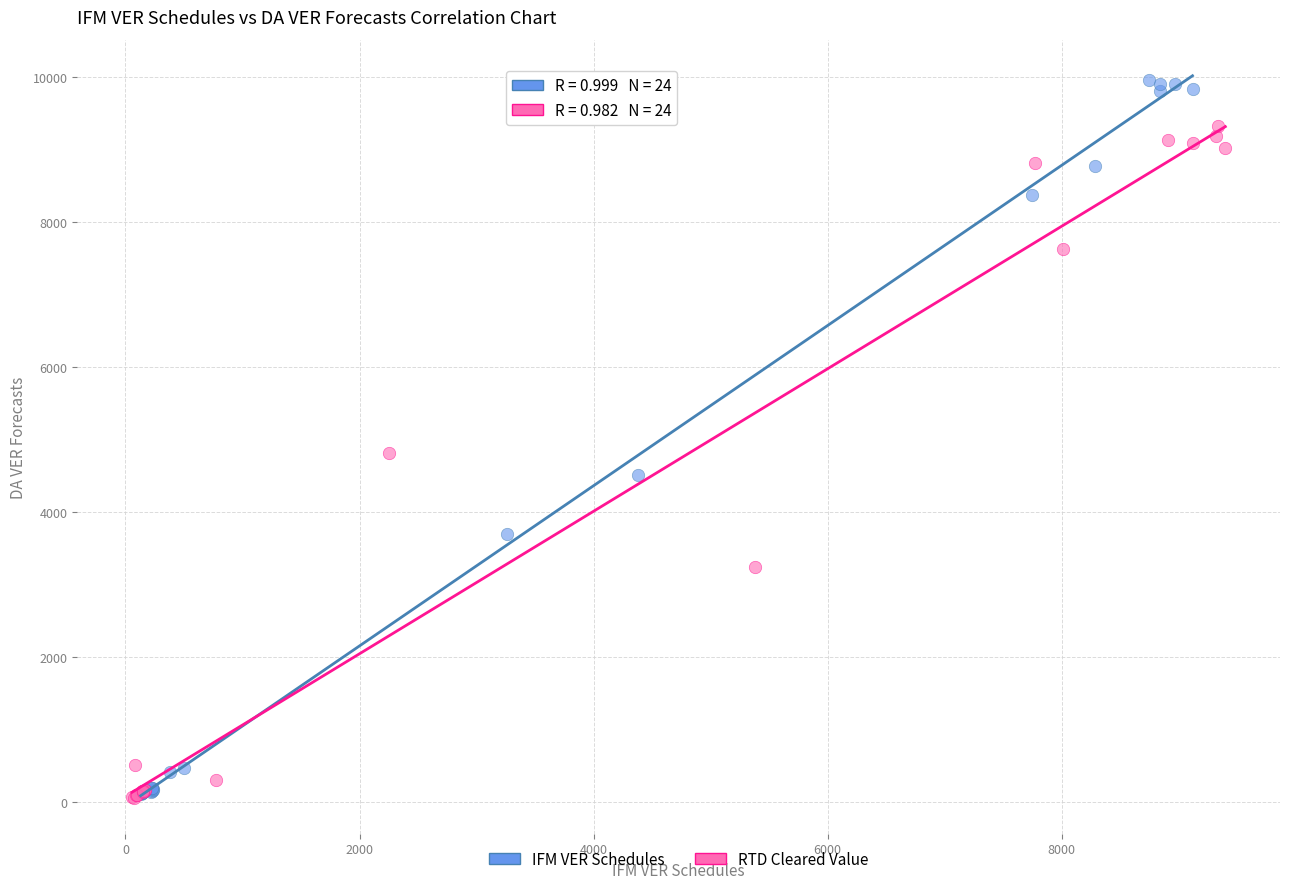

Which series contains the highest Y value?

IFM VER Schedules